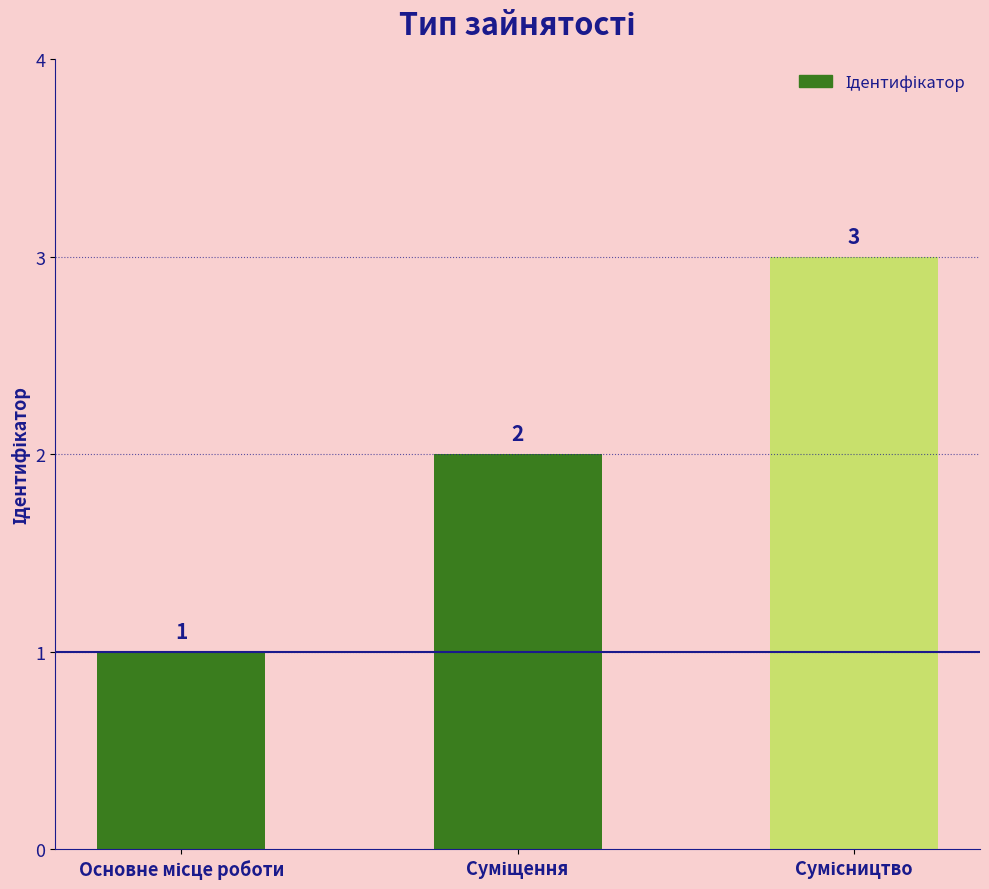

What is the smallest value displayed?

1